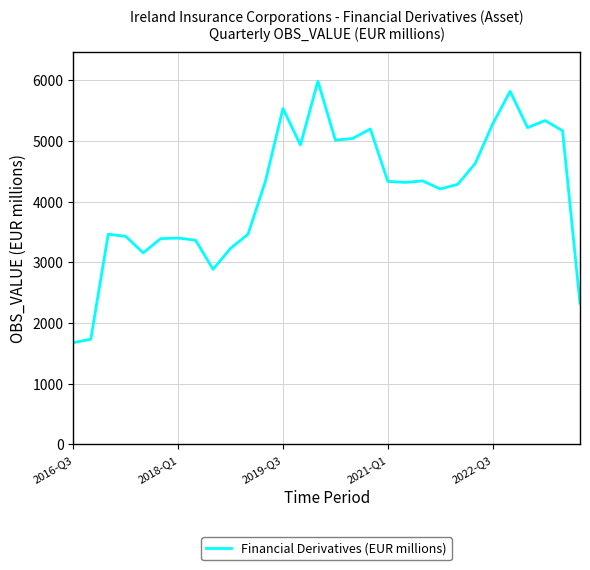

What is the difference between the maximum and minimum values?

4304.0